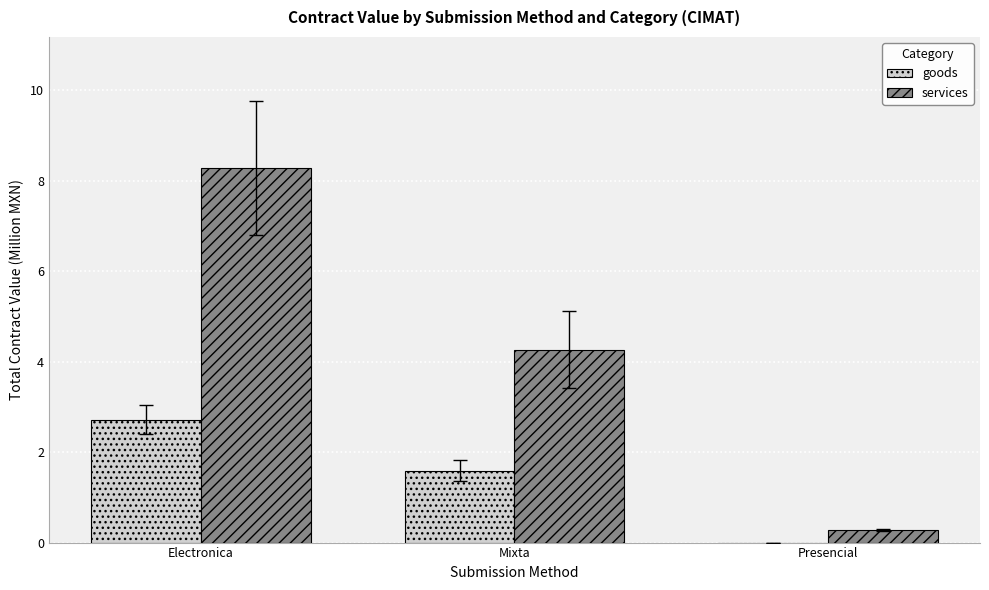

What is the maximum value shown in the chart?

8.3